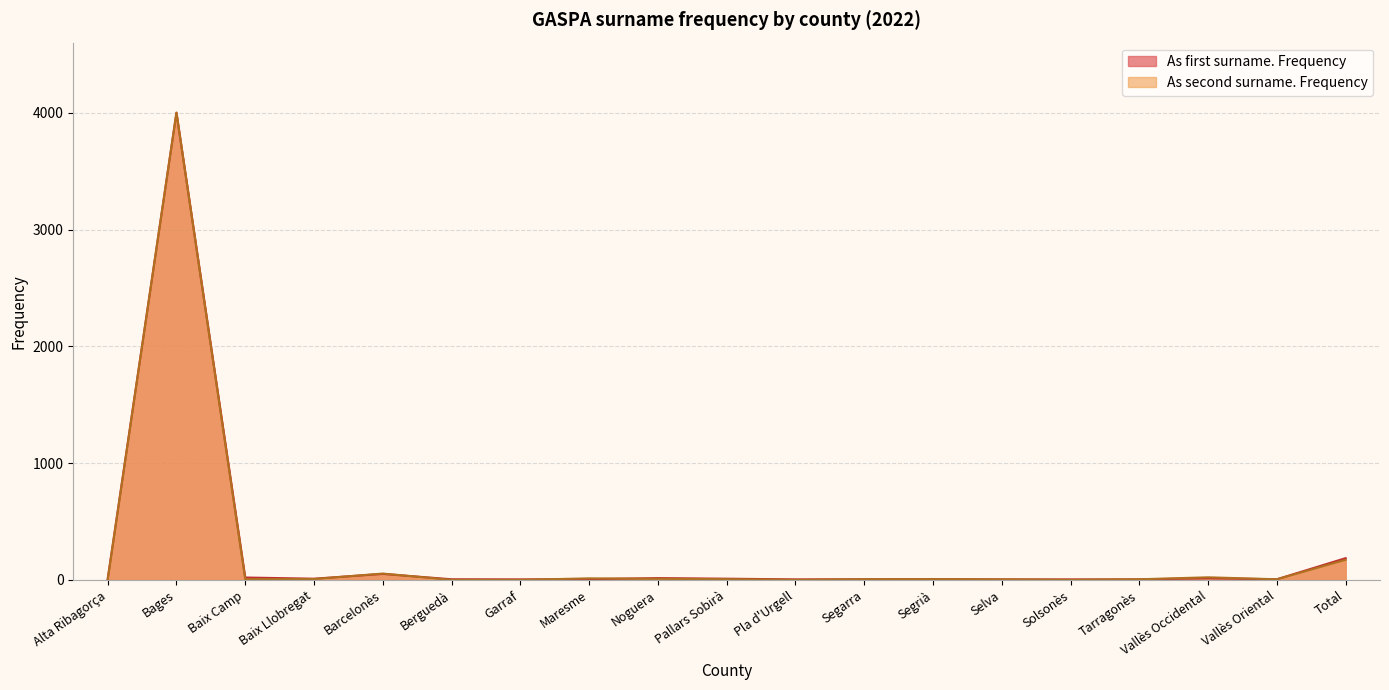

What is the value of the As first surname. Frequency point at the 14th from the left?

4